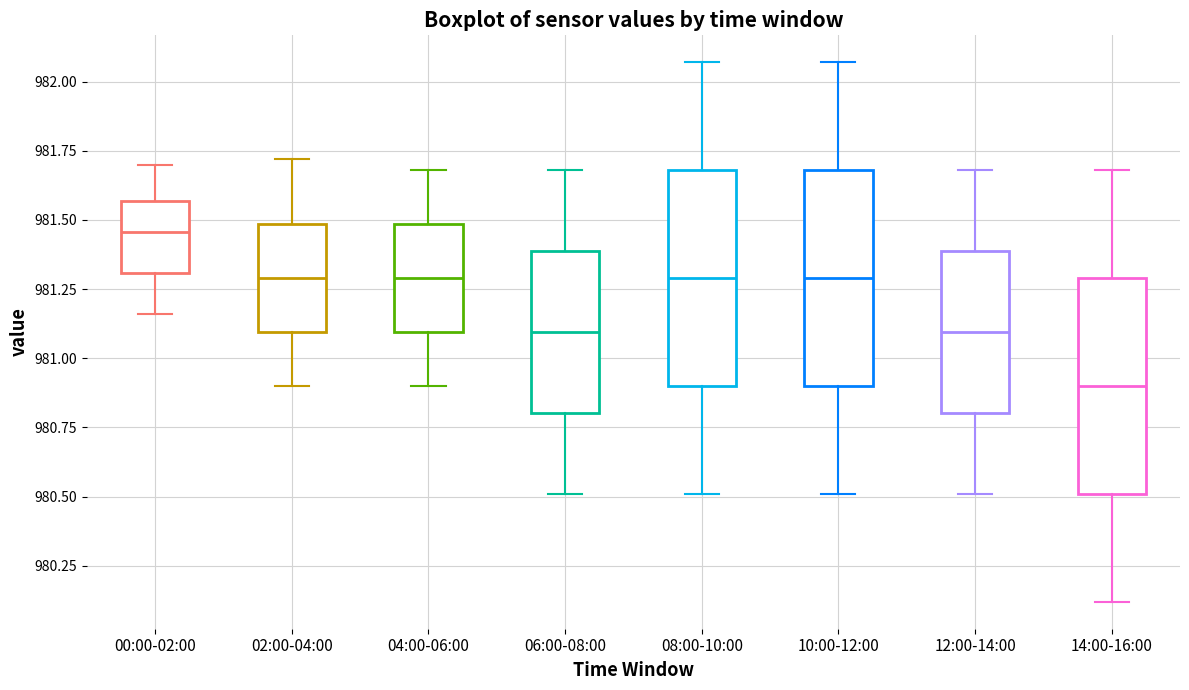

Where does the median line of the box for 06:00-08:00 sit on the y-axis? The values are not printed on the chart, so give them approximately, as read against the axis.

981.10